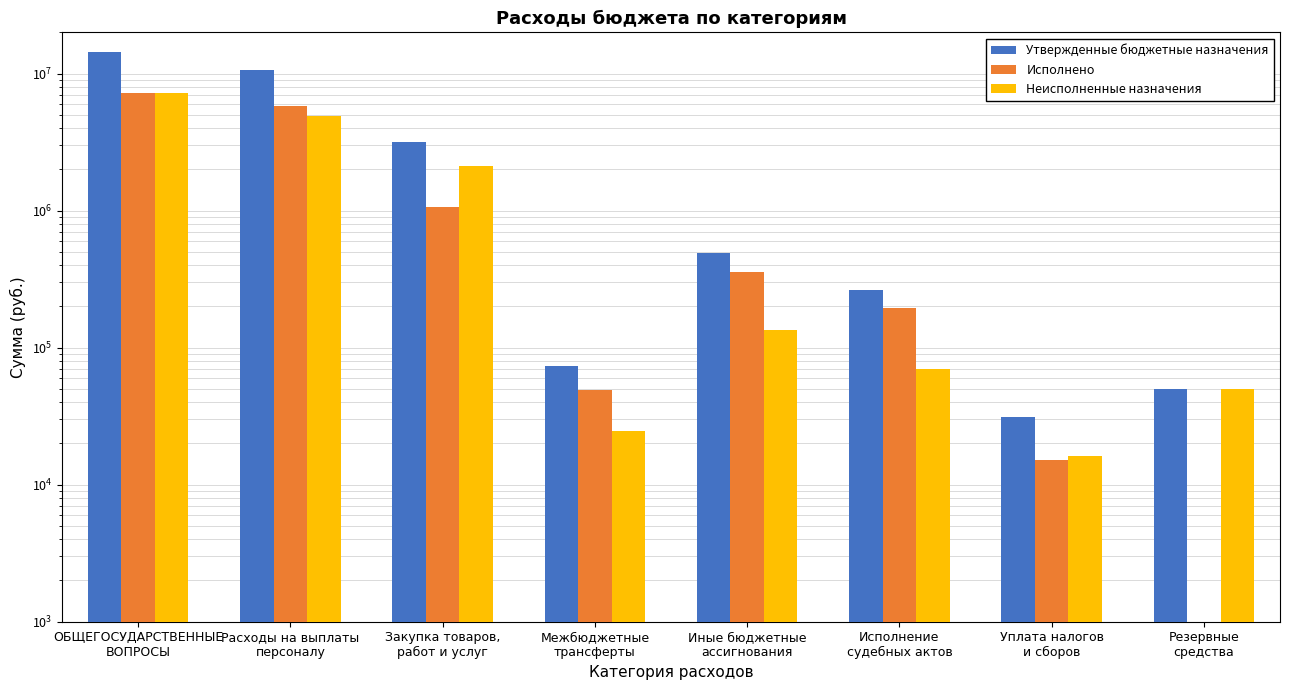

At which label does Исполнено reach its minimum?

Резервные
средства